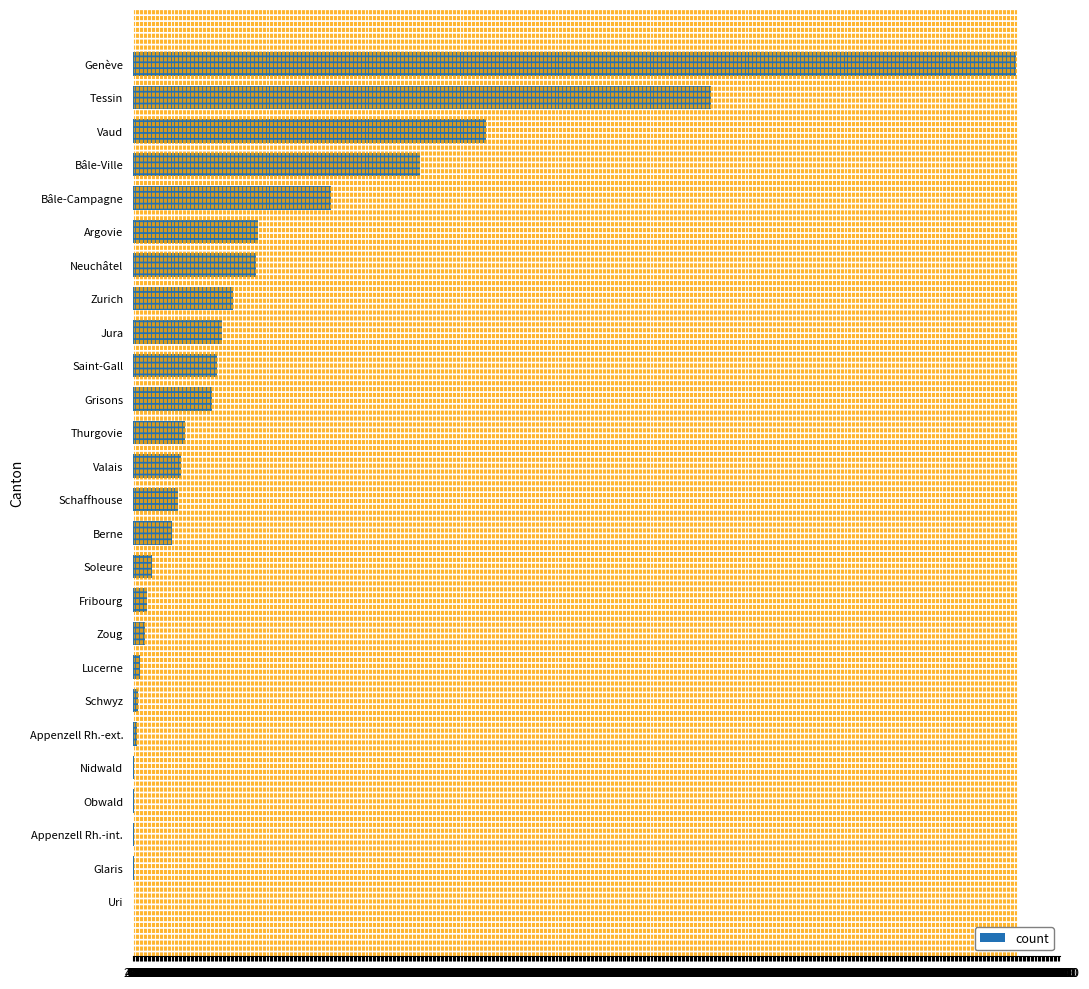

Is it true that the value at Genève is 131959?

True